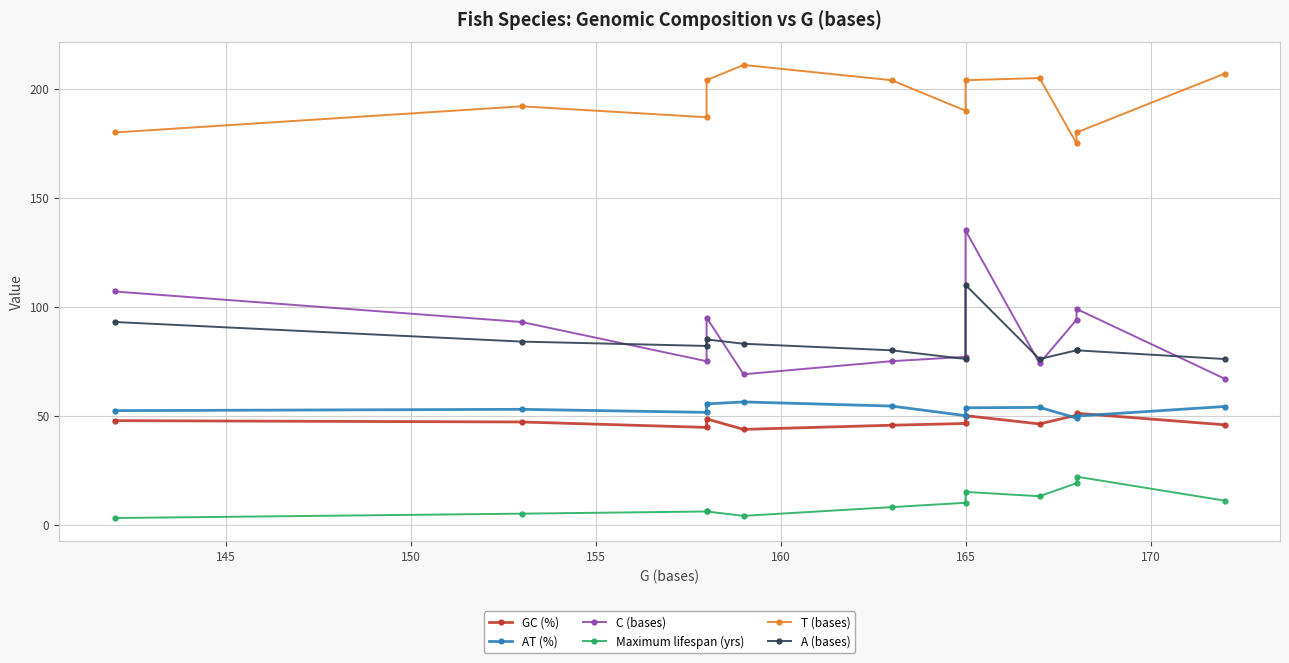

Is the value of T (bases) at 140 greater than the value of A (bases) at 140?

Yes